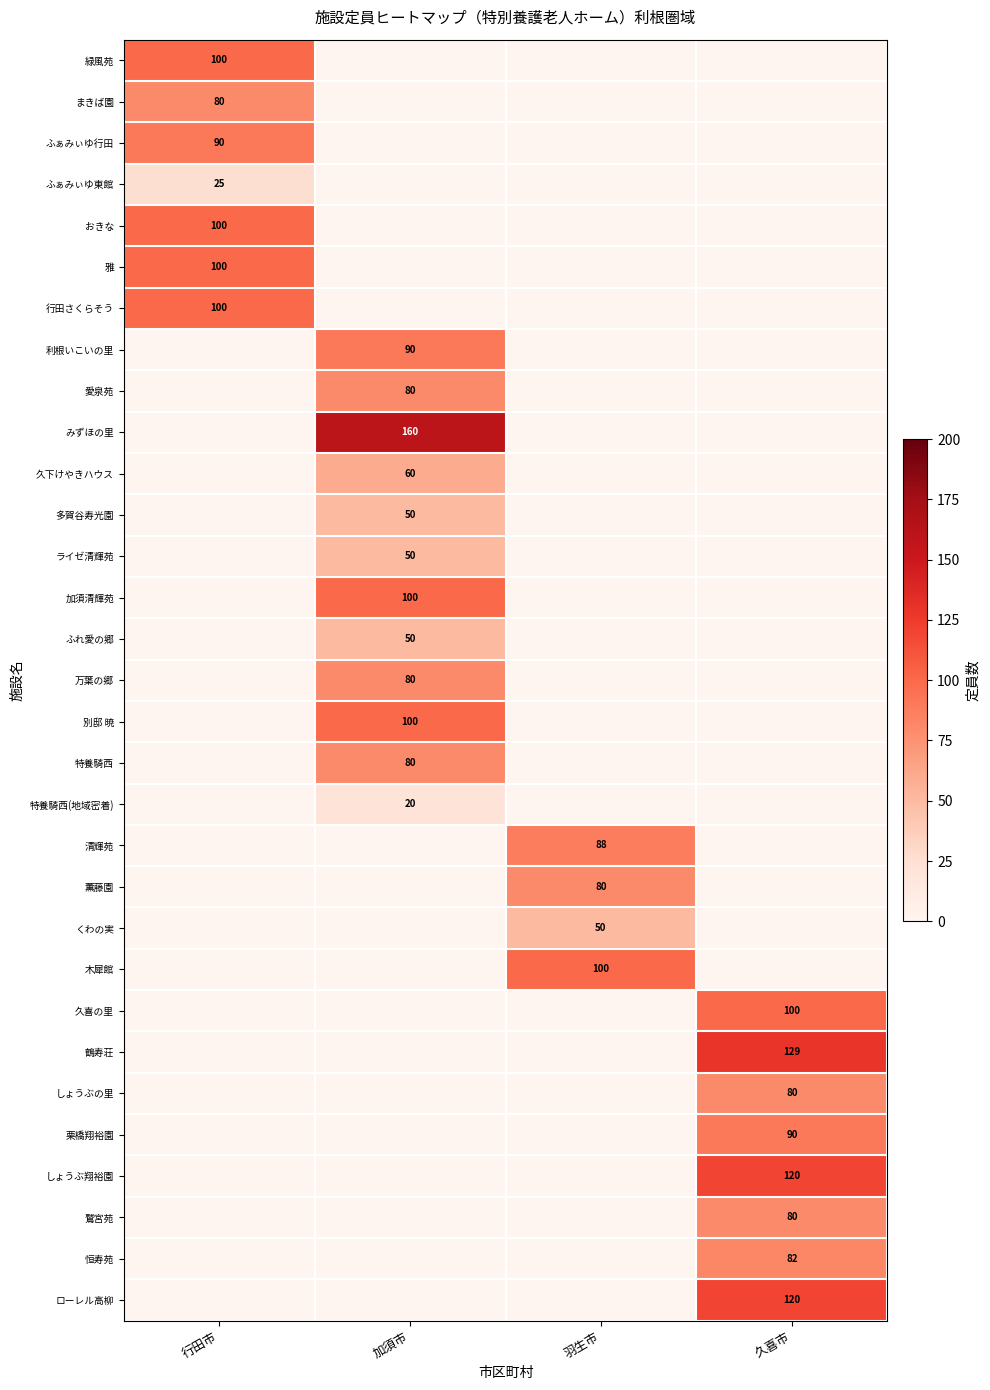

True or false: しょうぶの里 has a value of 80 at 久喜市.

True